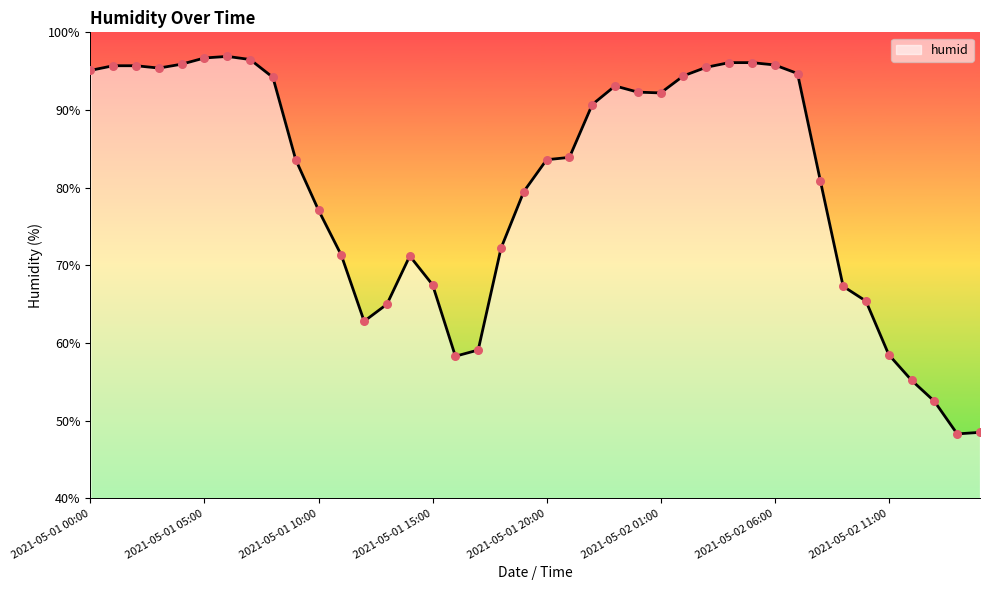

What is the difference between the maximum and minimum values?

48.6